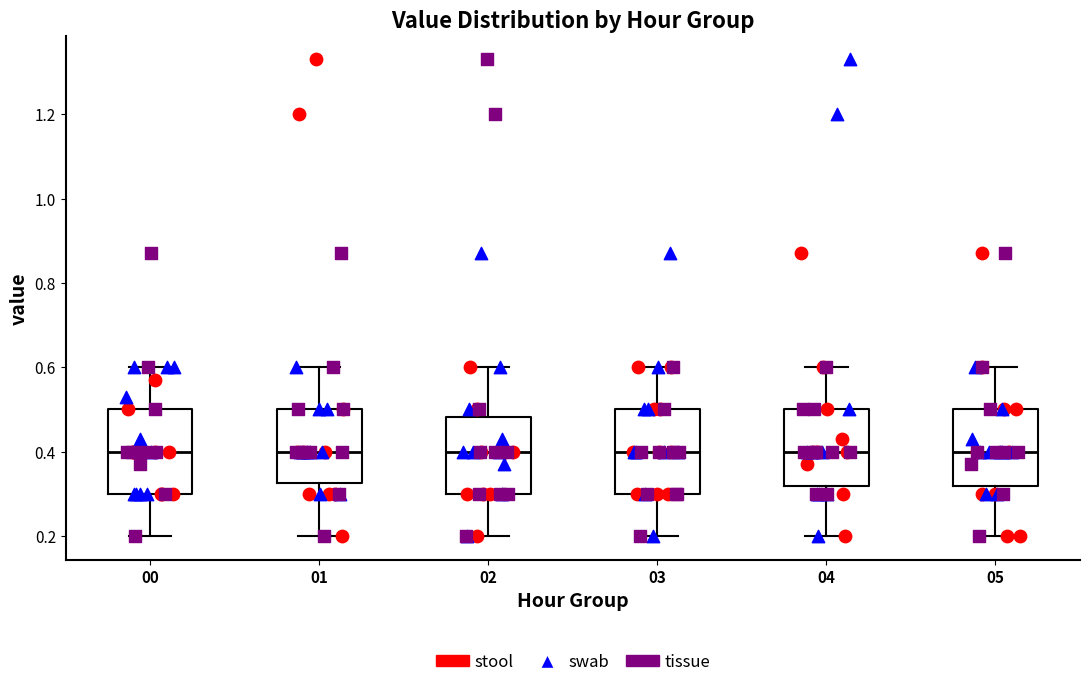

Reading left to right, transcribe this box plot: for each box, give where its median line is, the range the box spans, and where its two whiskers end, as read against the y-axis. The values are not printed on the chart, so give them approximately, as read against the axis.

00: median 0.40, box 0.30 to 0.50, whiskers 0.20 to 0.60
01: median 0.40, box 0.32 to 0.50, whiskers 0.20 to 0.60
02: median 0.40, box 0.30 to 0.48, whiskers 0.20 to 0.60
03: median 0.40, box 0.30 to 0.50, whiskers 0.20 to 0.60
04: median 0.40, box 0.32 to 0.50, whiskers 0.20 to 0.60
05: median 0.40, box 0.32 to 0.50, whiskers 0.20 to 0.60